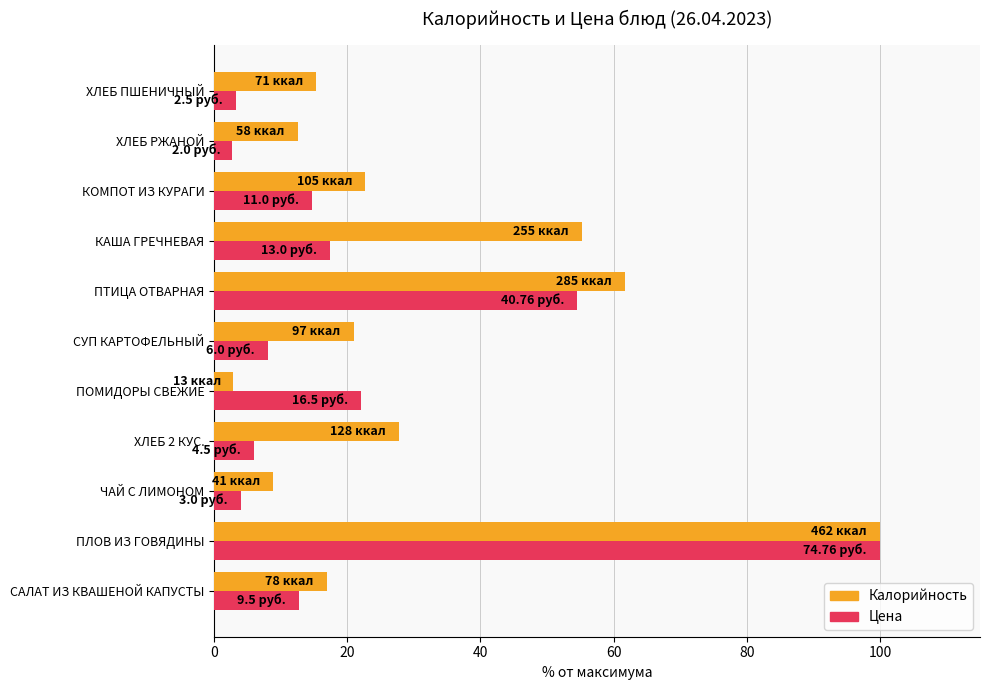

What are all the series names shown in the legend?

Калорийность, Цена